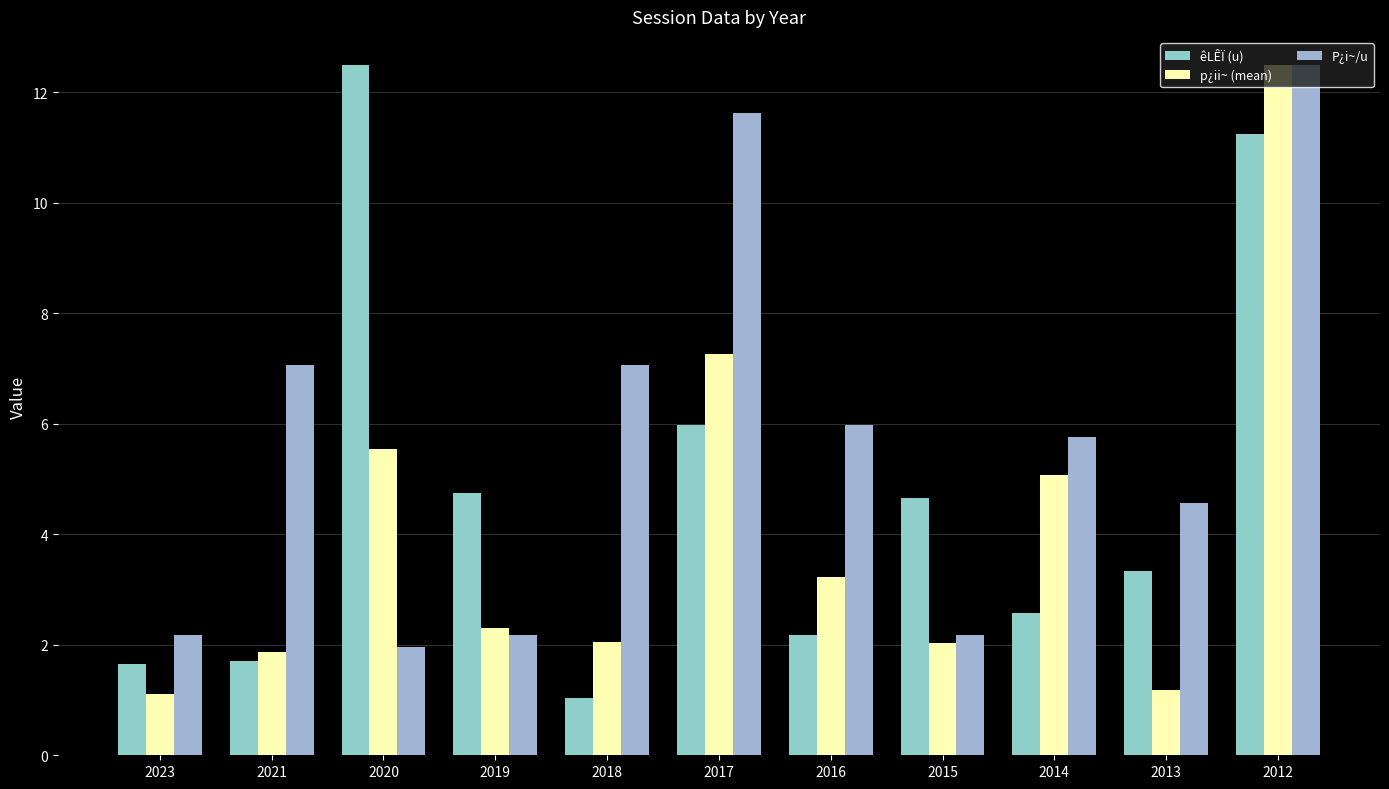

How many groups of bars are there?

11